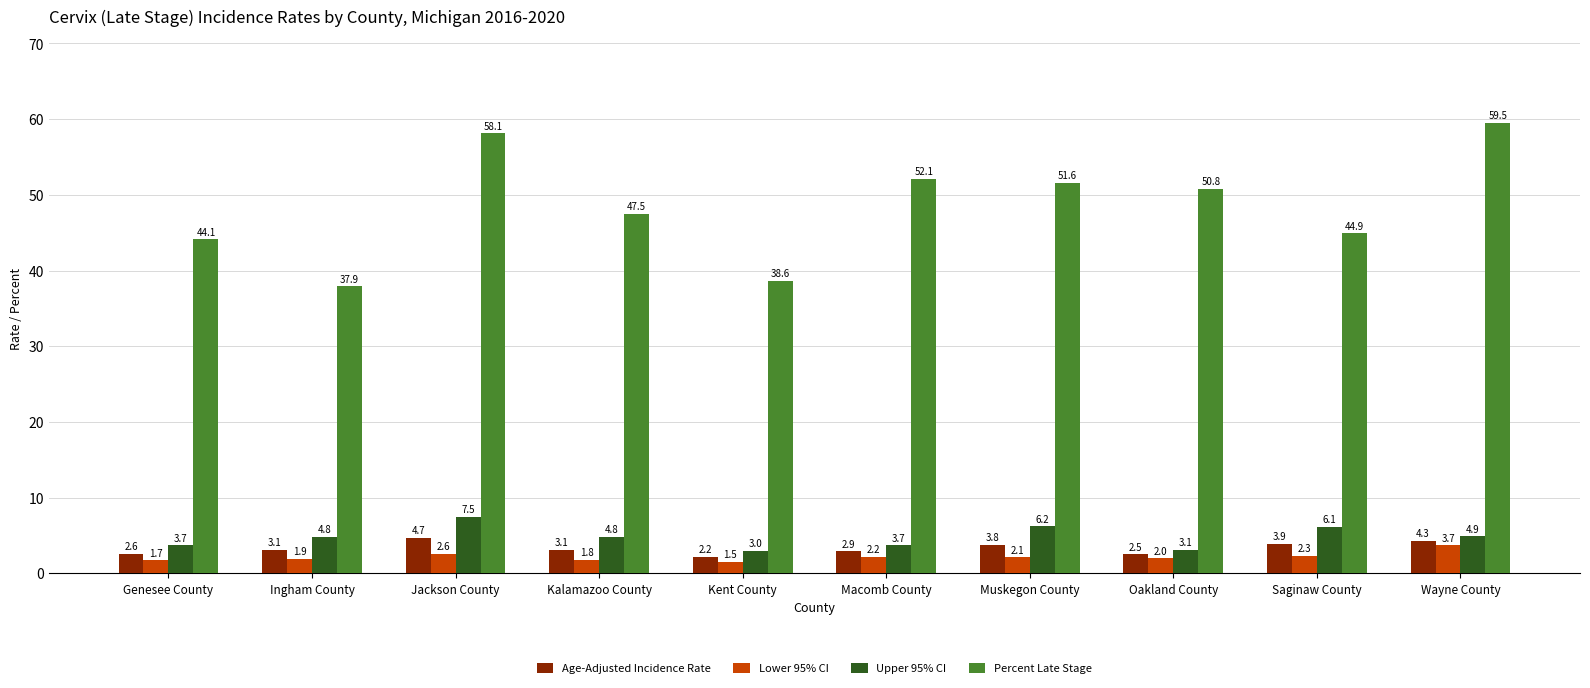

Which category has the lowest value across all series?

Kent County